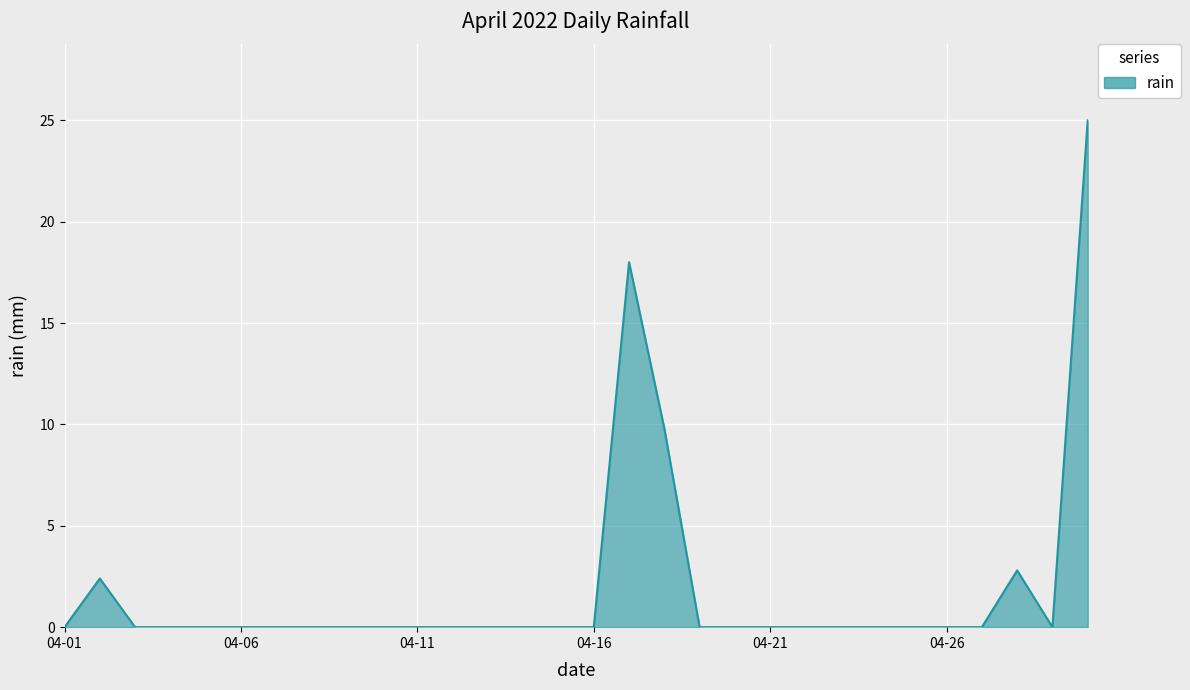

What is the greatest value displayed?

25.0